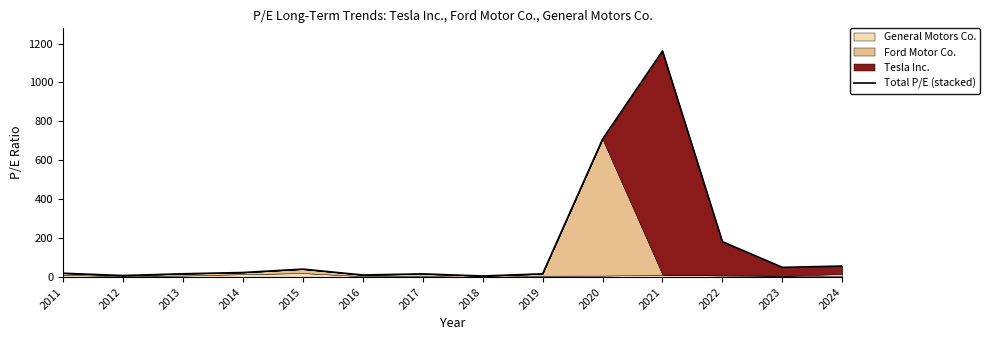

What value does the data have at 2013?

16.8